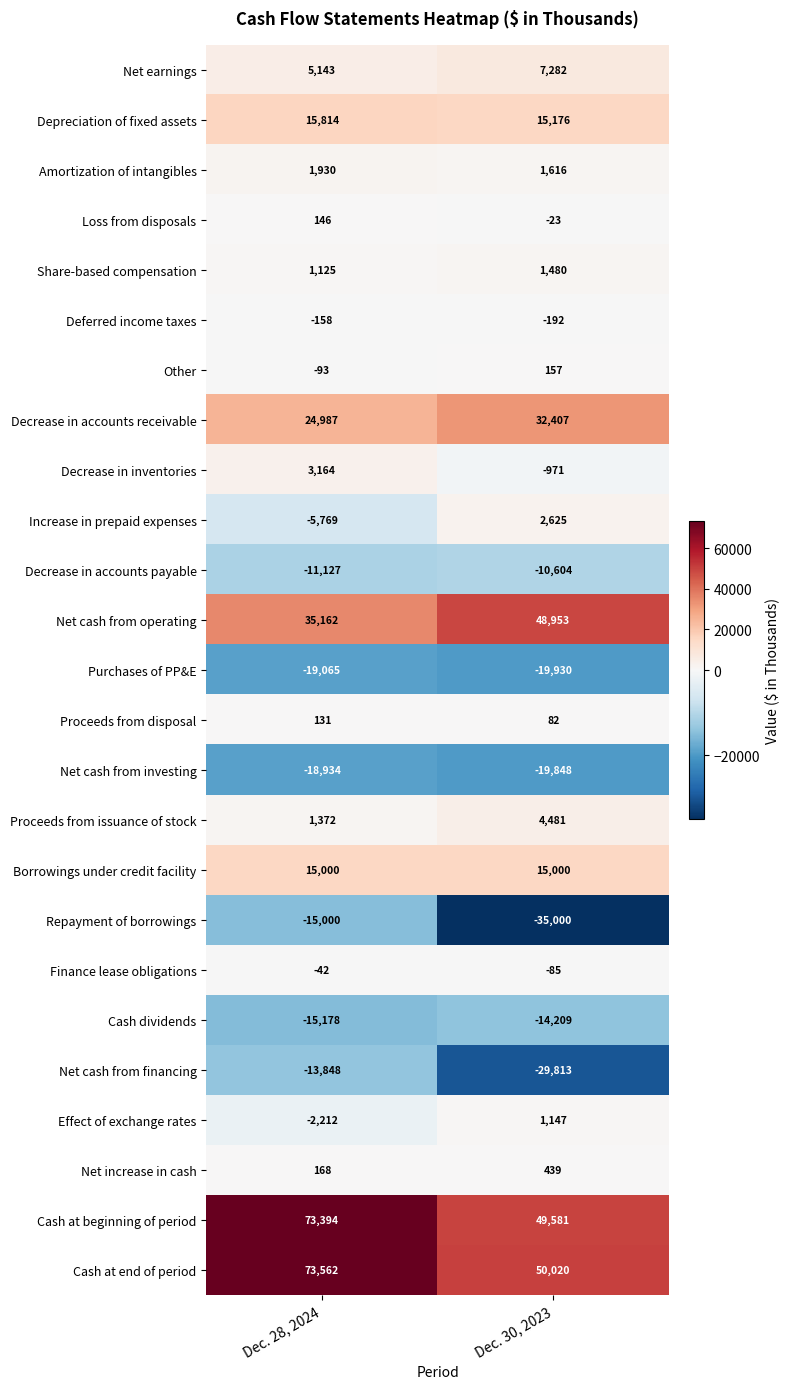

Between Dec. 28, 2024 and Dec. 30, 2023, which series saw the biggest shift?

Cash at beginning of period